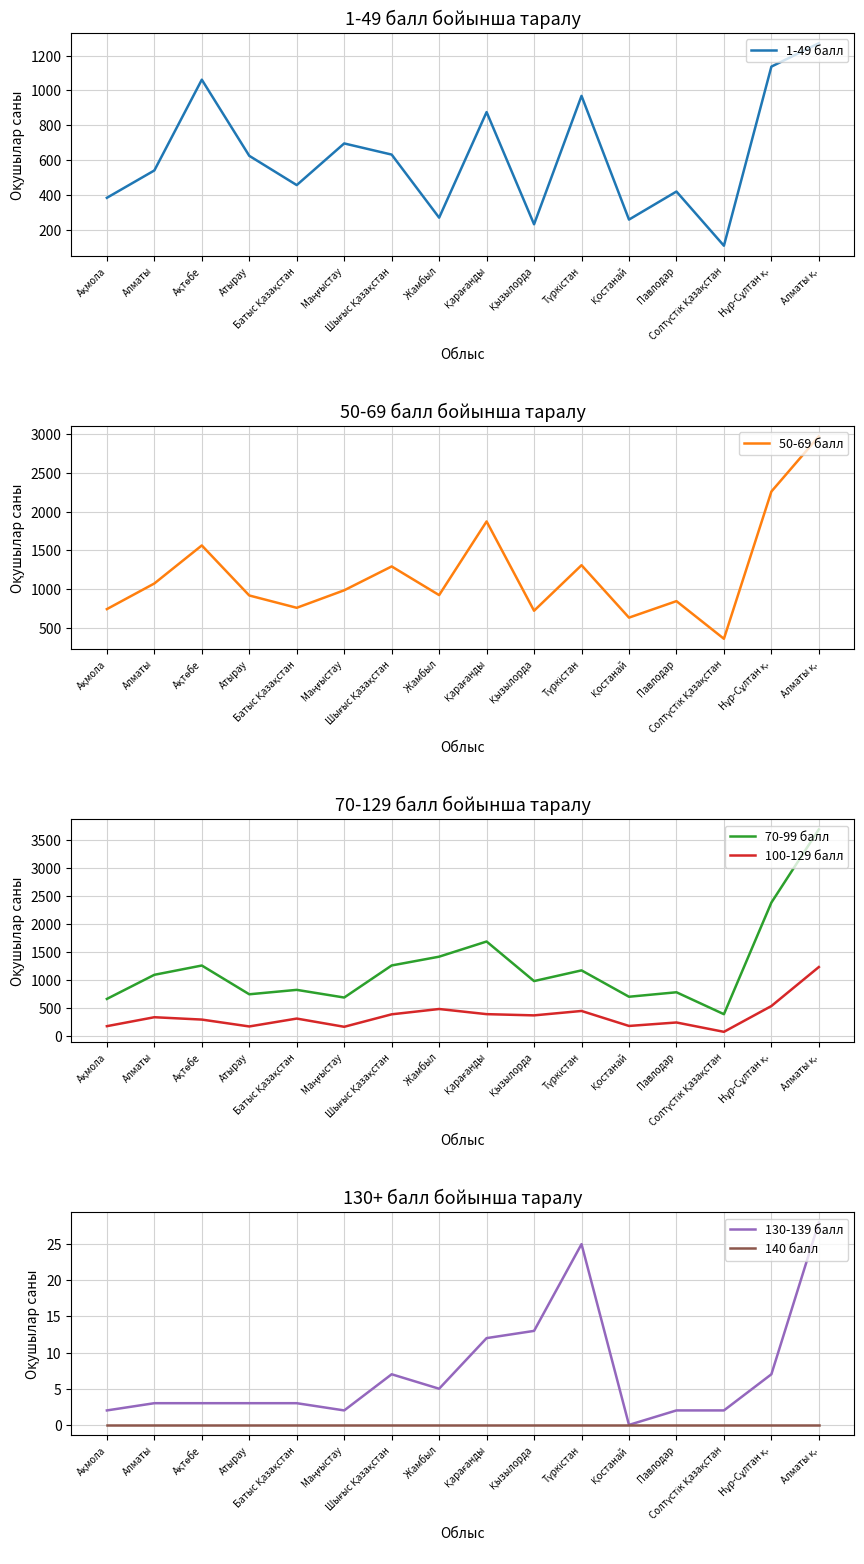

How many data points does each series have?

16